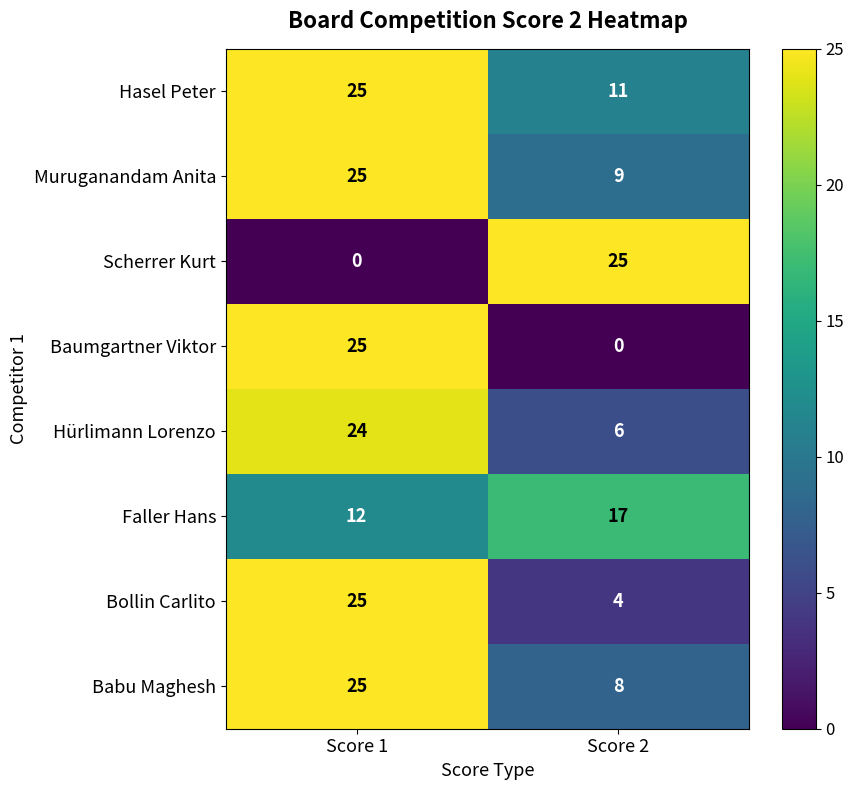

What is the greatest value displayed?

25